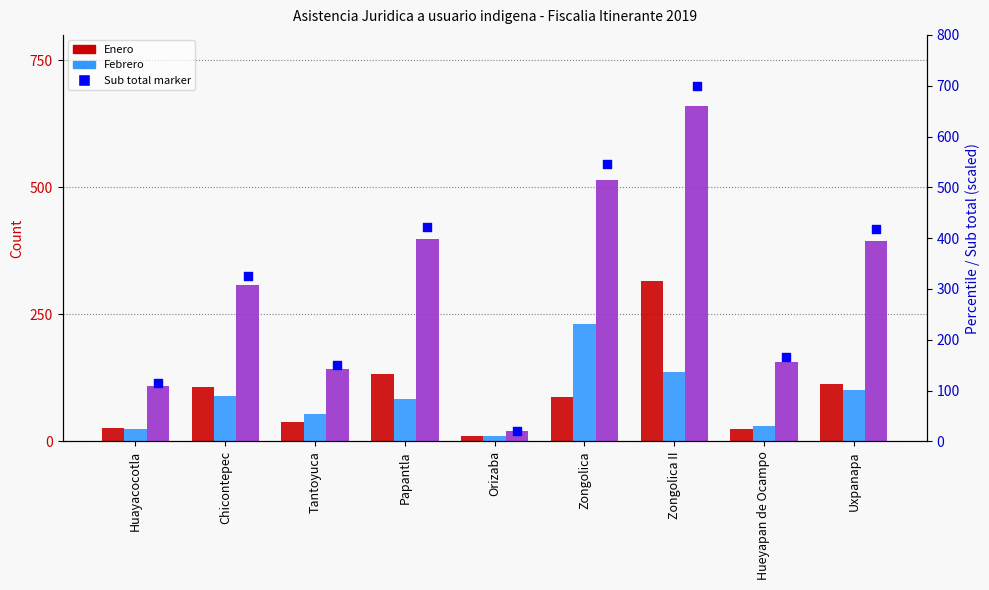

Is the value of Febrero at Uxpanapa greater than the value of Sub total at Papantla?

No